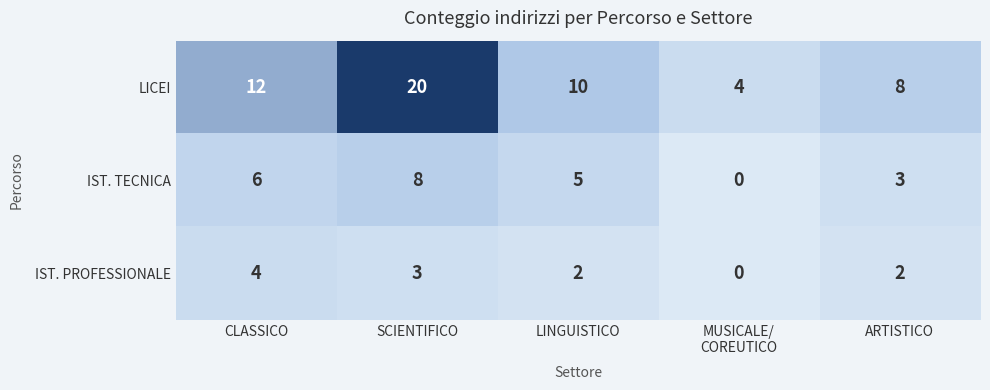

True or false: IST. PROFESSIONALE has a value of 0 at LINGUISTICO.

False